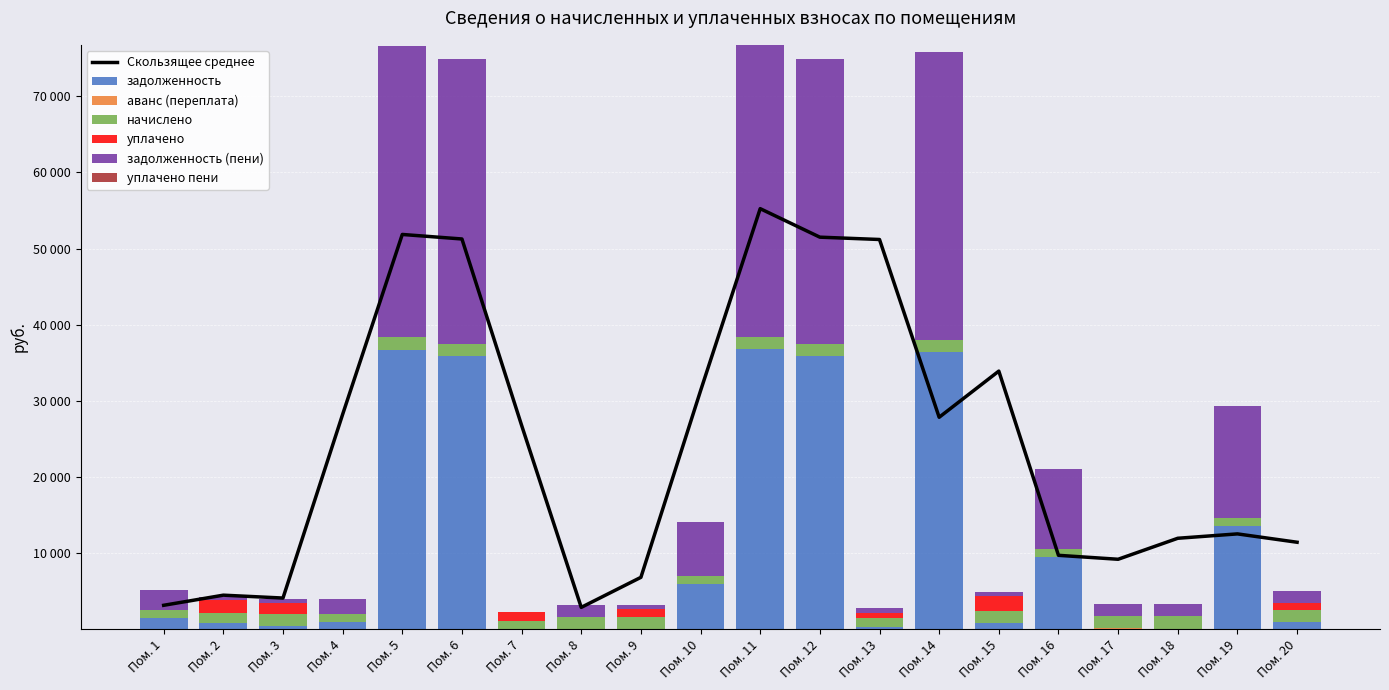

Read the задолженность value at 8.

3.8